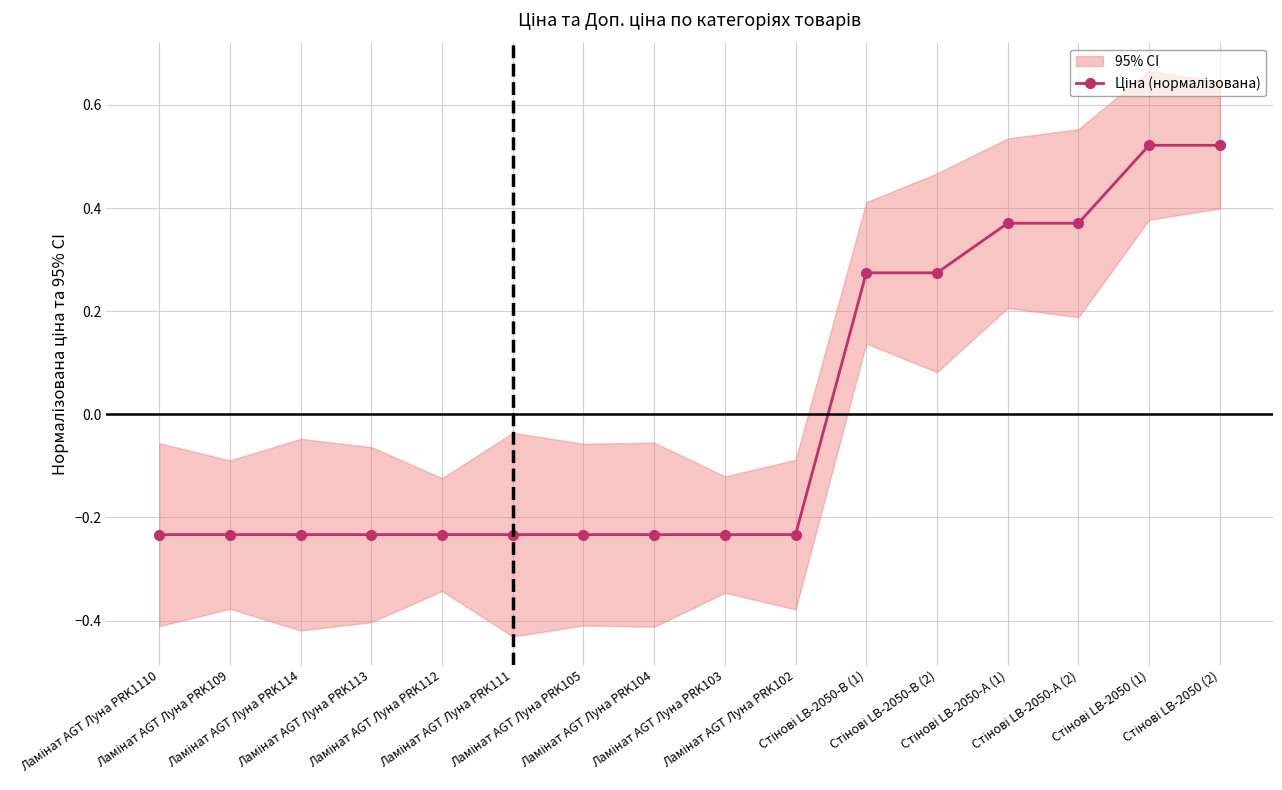

List the labels in order of value, largest first.

Стінові LB-2050 (1), Стінові LB-2050 (2), Стінові LB-2050-А (1), Стінові LB-2050-А (2), Стінові LB-2050-В (1), Стінові LB-2050-В (2), Ламінат AGT Луна PRK1110, Ламінат AGT Луна PRK109, Ламінат AGT Луна PRK114, Ламінат AGT Луна PRK113, Ламінат AGT Луна PRK112, Ламінат AGT Луна PRK111, Ламінат AGT Луна PRK105, Ламінат AGT Луна PRK104, Ламінат AGT Луна PRK103, Ламінат AGT Луна PRK102